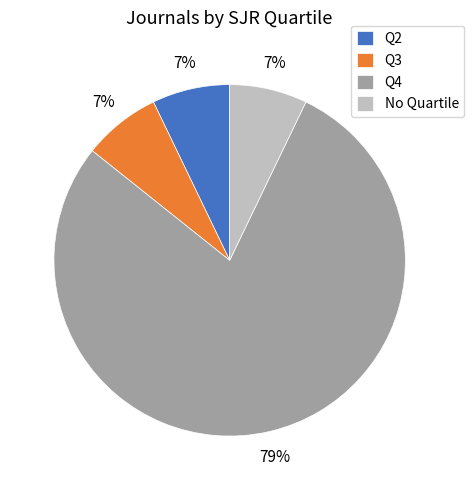

Between Q4 and Q3, which is larger?

Q4